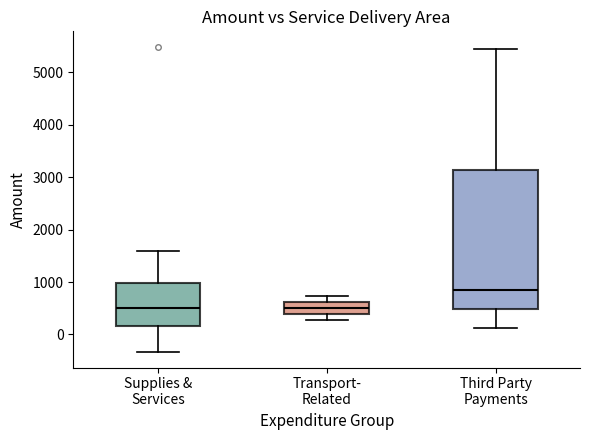

Reading left to right, read every box against the y-axis: the position of its median line, the range the box covers, and the ends of its whiskers. The values are not printed on the chart, so give them approximately, as read against the axis.

Supplies & Services: median 500, box 200 to 1000, whiskers -300 to 1600
Transport- Related: median 500, box 400 to 600, whiskers 300 to 700
Third Party Payments: median 800, box 500 to 3100, whiskers 100 to 5400